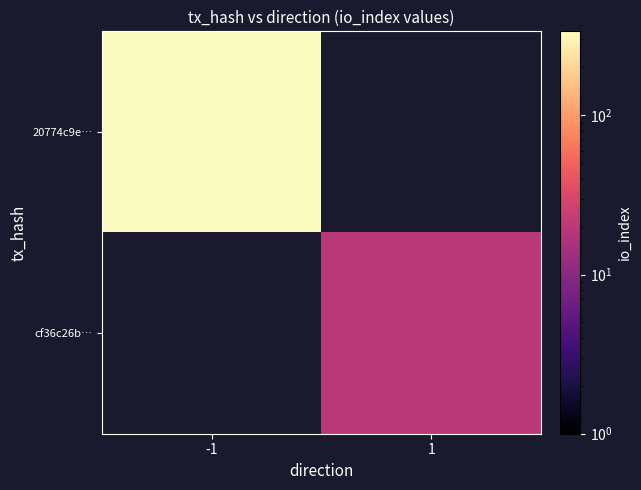

Which series has the largest range (max minus min)?

20774c9e…